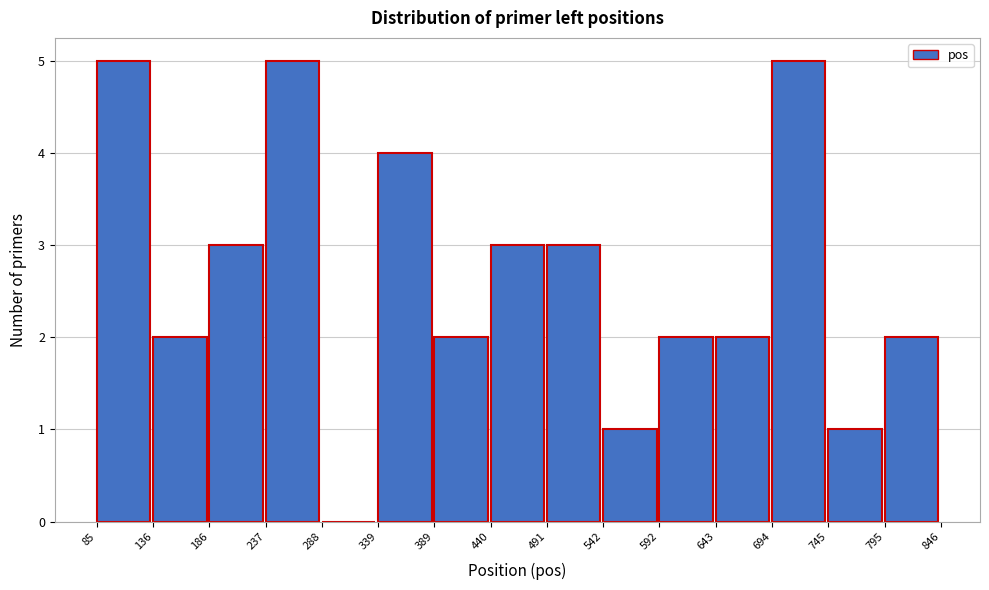

Reading left to right, list every bar in this chart as the range it spans on the x-axis followed by its height. The values are not printed on the chart, so give them approximately, as read against the axis.

85 to 136: 5
136 to 186: 2
186 to 237: 3
237 to 288: 5
288 to 339: 0
339 to 389: 4
389 to 440: 2
440 to 491: 3
491 to 542: 3
542 to 592: 1
592 to 643: 2
643 to 694: 2
694 to 745: 5
745 to 795: 1
795 to 846: 2